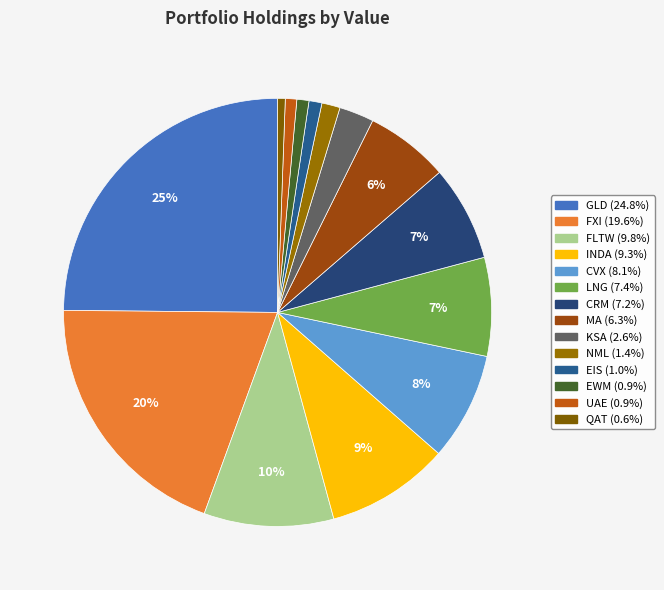

What is the change in value from FLTW to CRM?

-995685